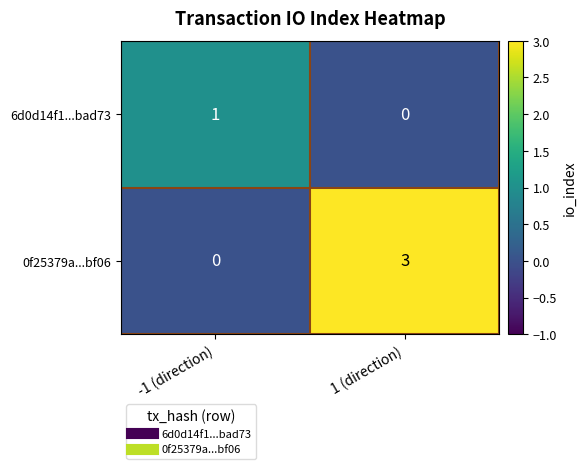

Which series has the largest total across all categories?

0f25379a...bf06